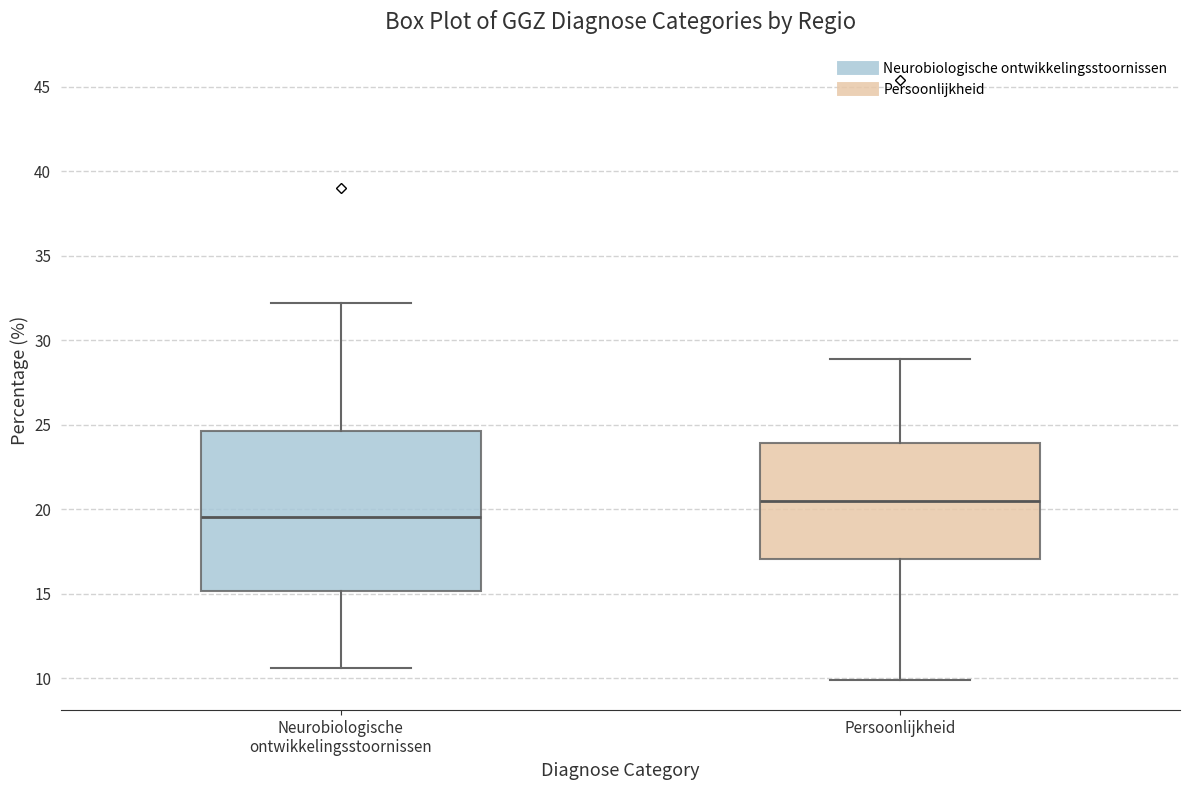

Where does the median line of the box for Persoonlijkheid sit on the y-axis? The values are not printed on the chart, so give them approximately, as read against the axis.

20.5